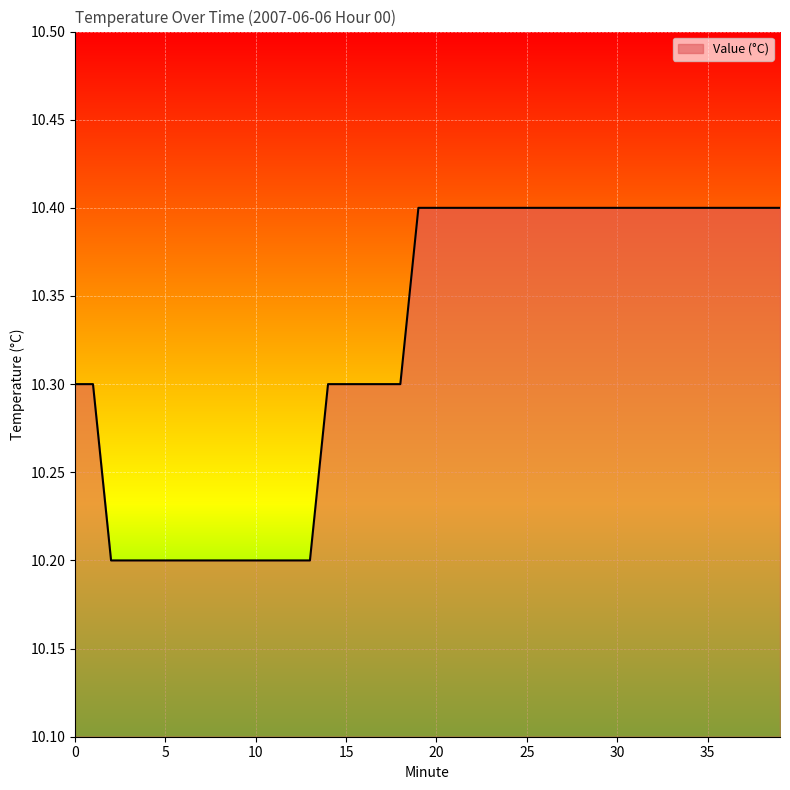

What is the smallest value displayed?

10.2